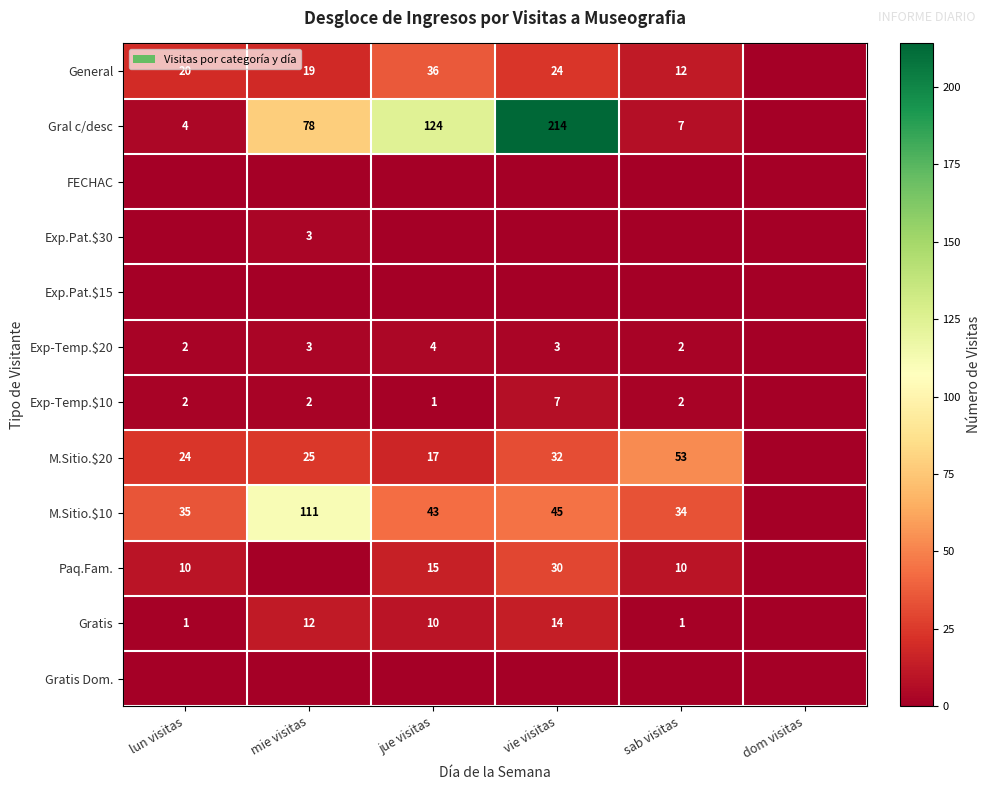

The Exp-Temp.$10 series shows 2 at mie visitas. True or false?

True